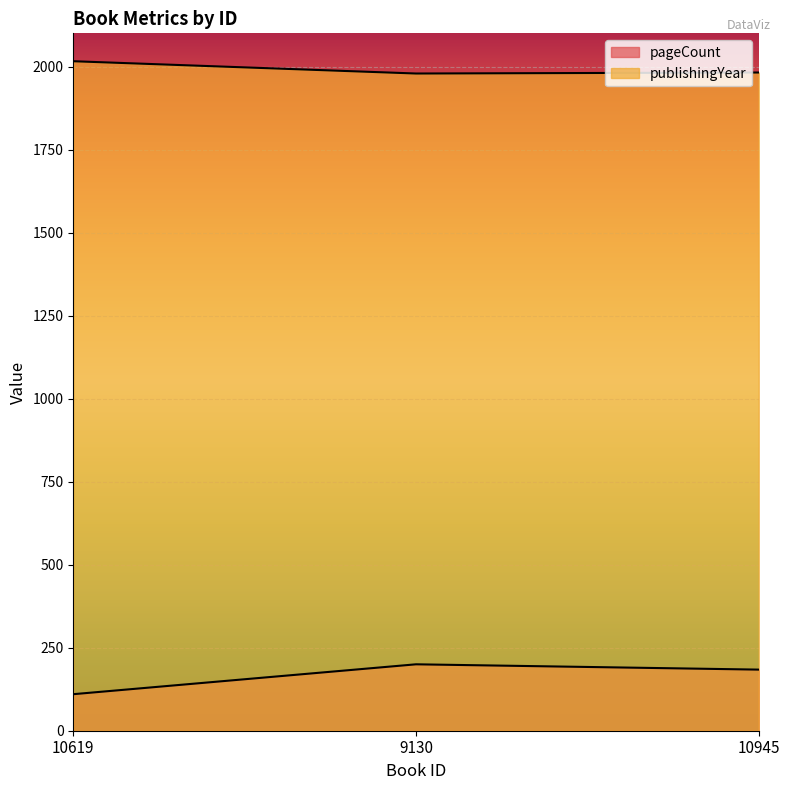

Is the value of publishingYear at 10945 greater than the value of pageCount at 10619?

Yes